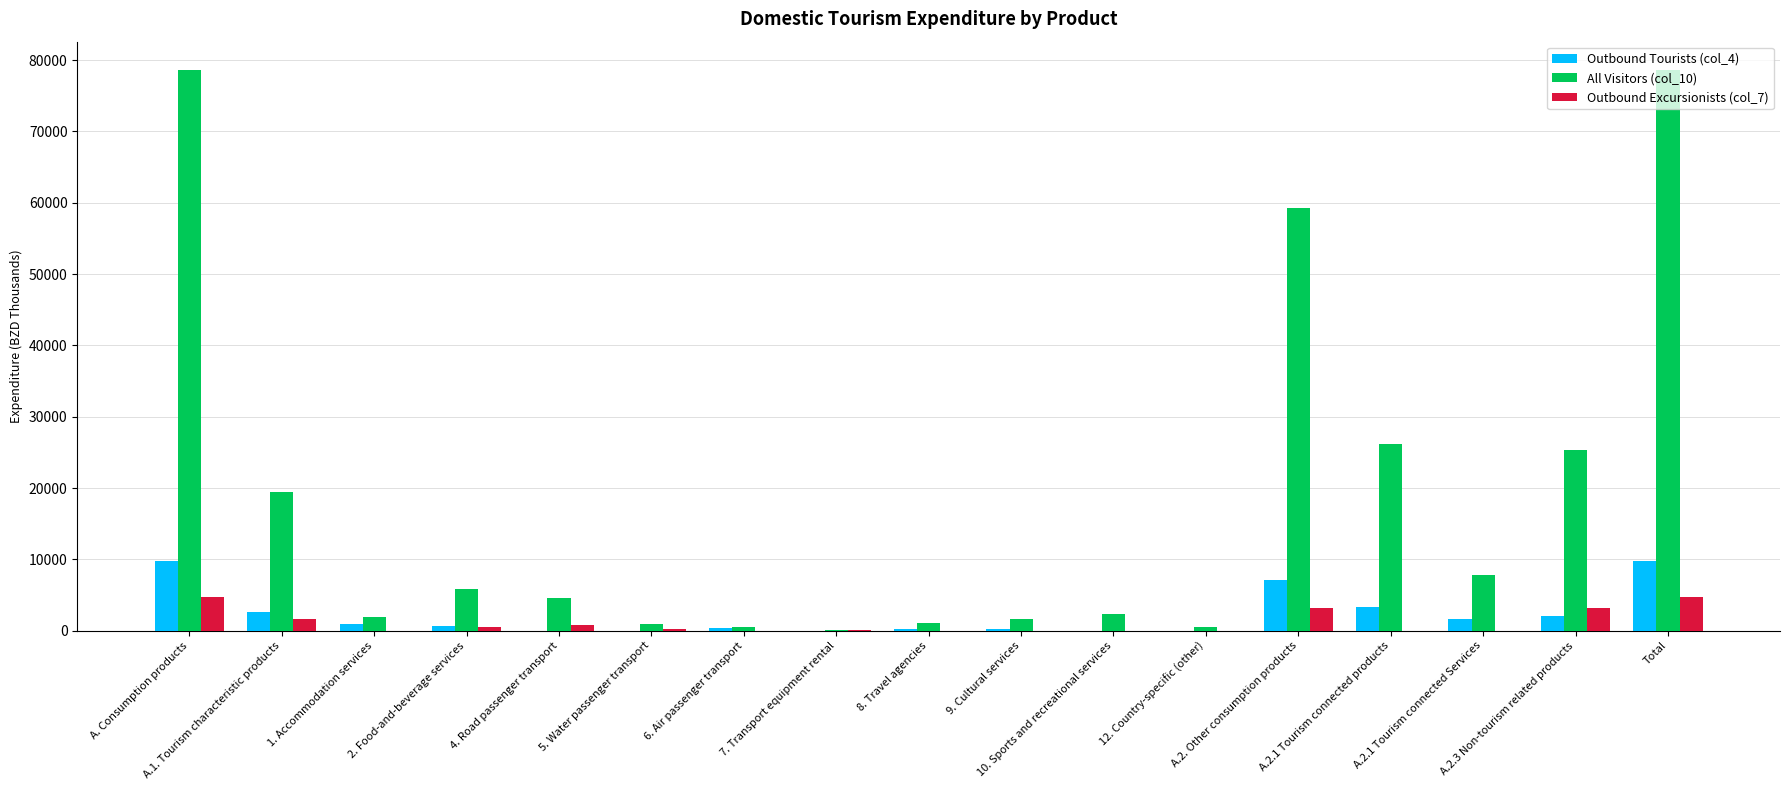

The value of Outbound Tourists (col_4) at Total is 9738.5. True or false?

True